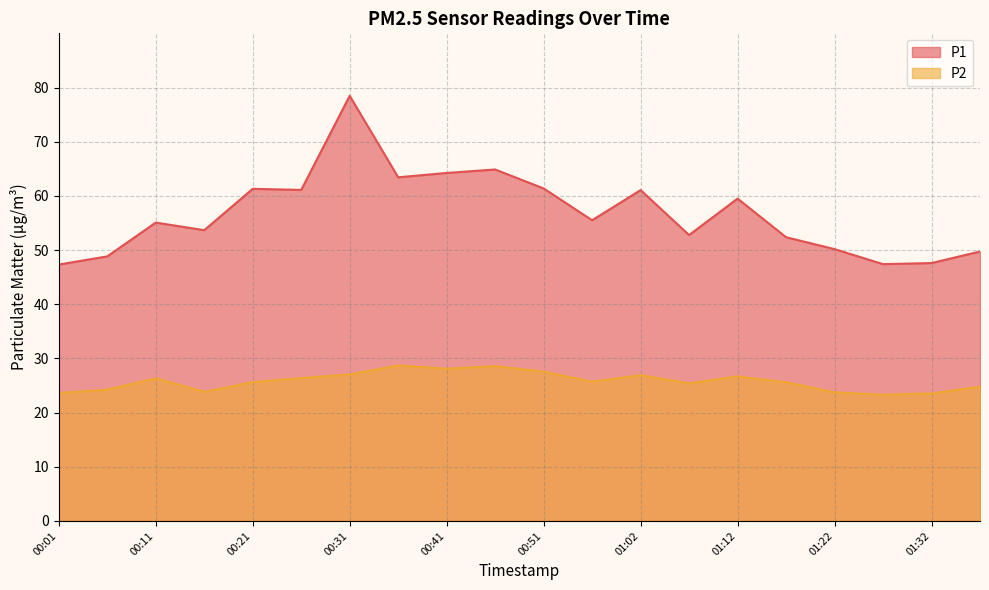

In P1, how many points are higher than both neighbors (excluding endpoints)?

6